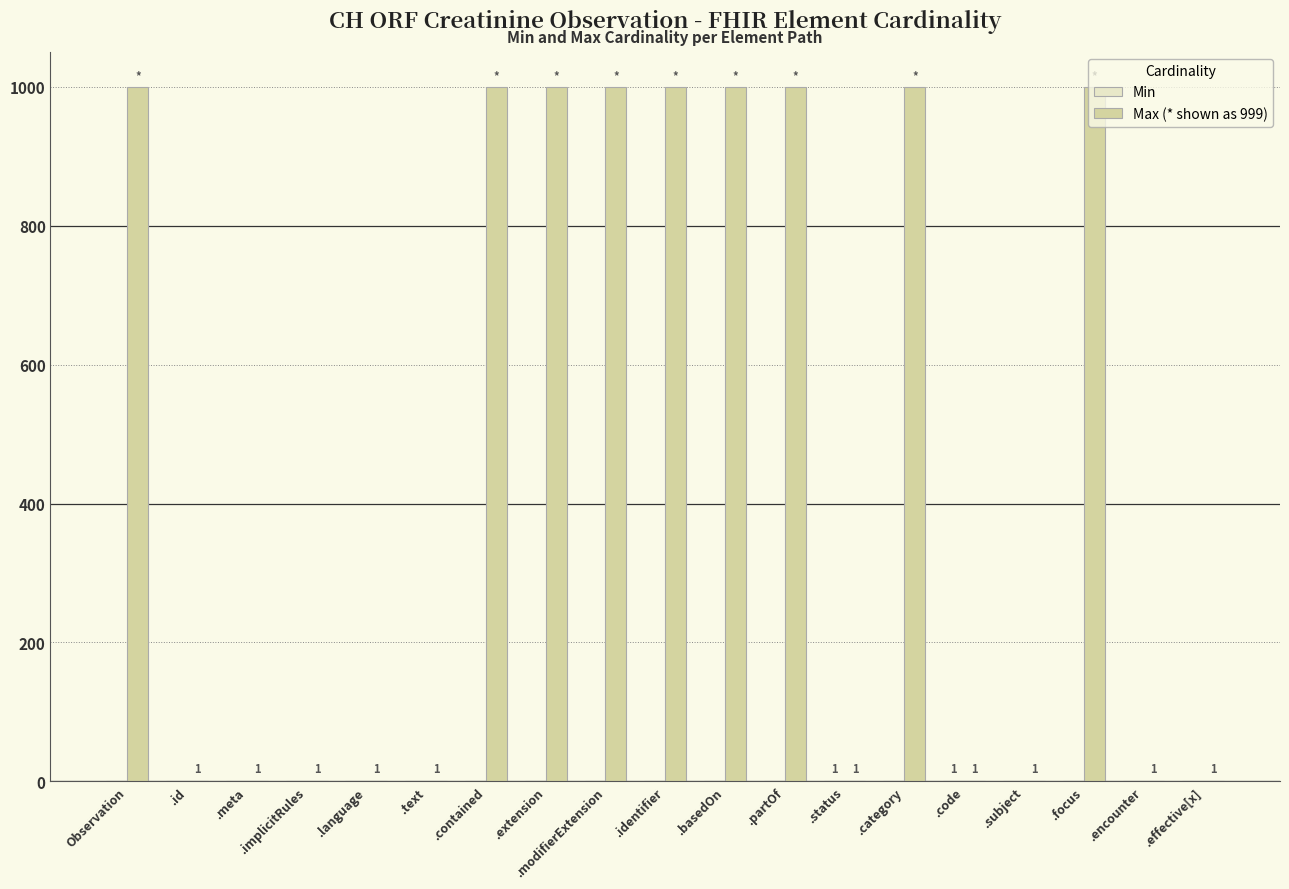

True or false: Max (* shown as 999) has a value of 999 at .identifier.

True